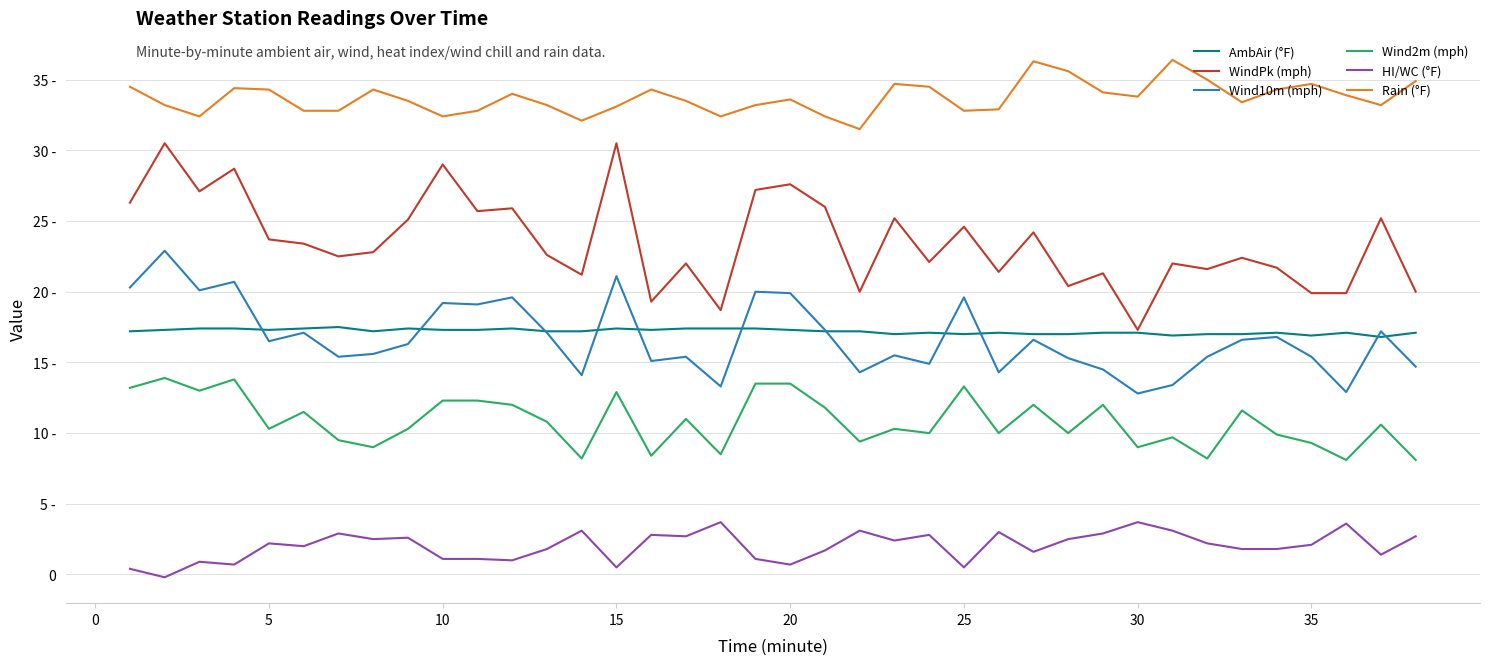

Does the chart have visible grid lines?

Yes